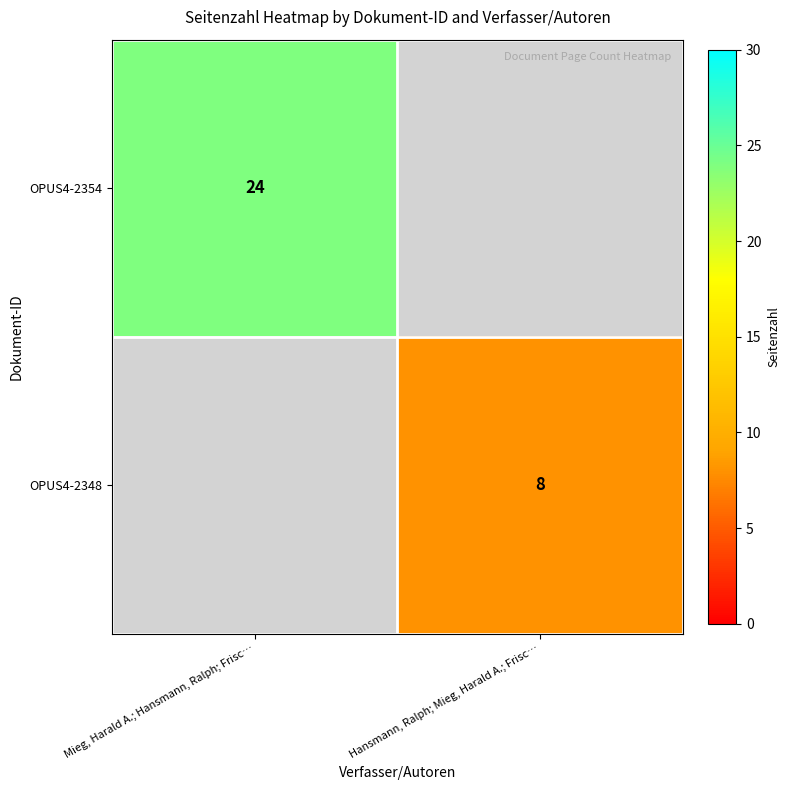

The value of OPUS4-2354 at Mieg, Harald A.; Hansmann, Ralph; Frisc… is 10.6. True or false?

False